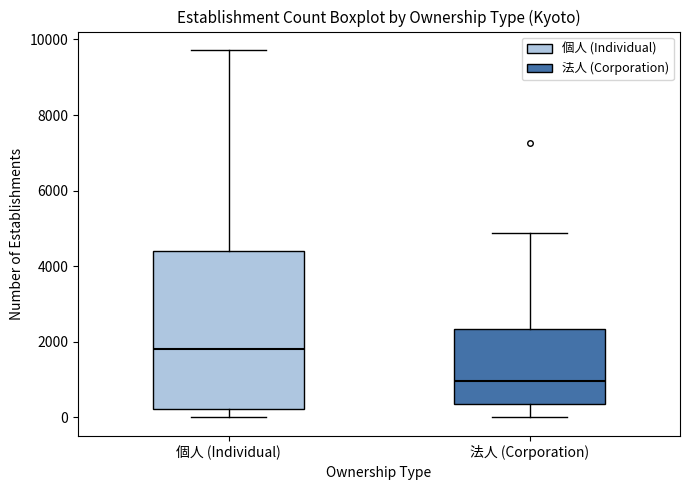

Reading left to right, read every box against the y-axis: the position of its median line, the range the box covers, and the ends of its whiskers. The values are not printed on the chart, so give them approximately, as read against the axis.

個人 (Individual): median 1800, box 200 to 4400, whiskers 0 to 9800
法人 (Corporation): median 1000, box 400 to 2400, whiskers 0 to 4800